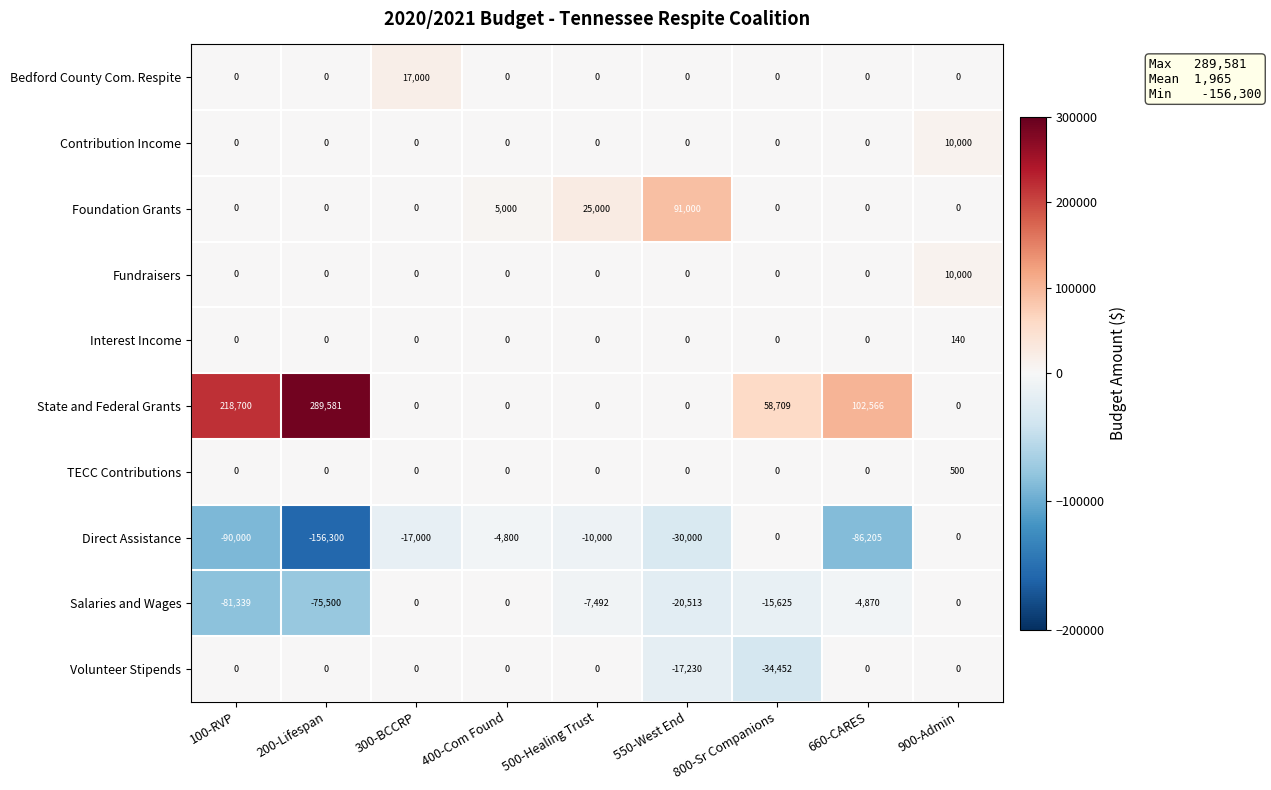

Which series has the widest spread of values?

State and Federal Grants